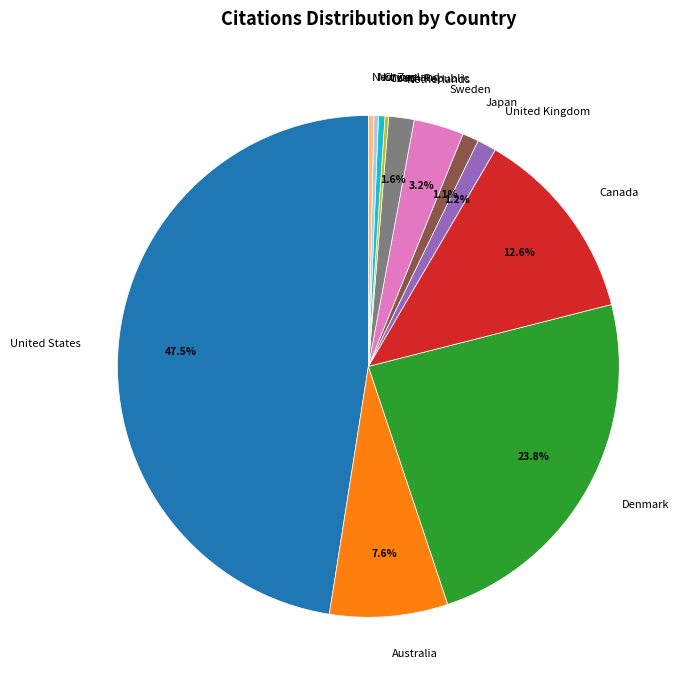

Which category has the biggest portion of the pie?

United States